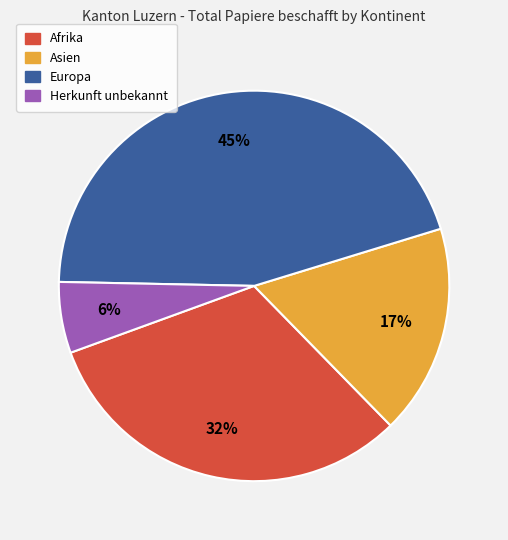

Does any single category account for the majority?

No